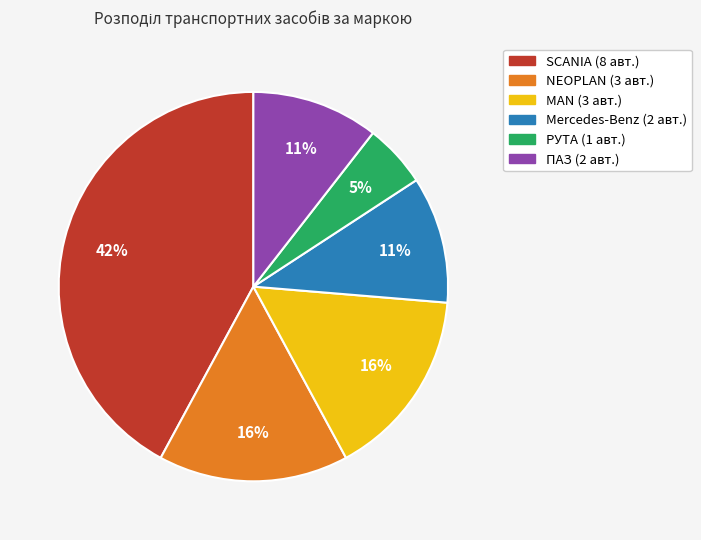

Does any single category account for the majority?

No